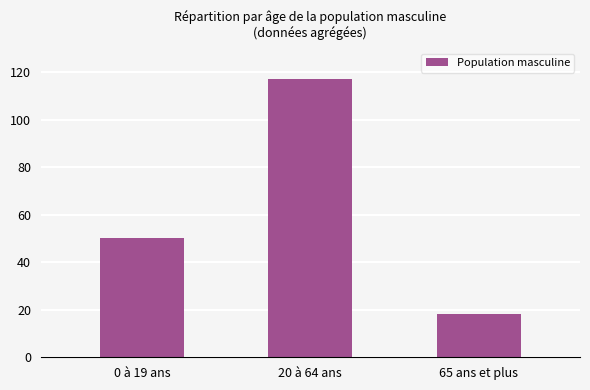

True or false: the data shows 190 at 20 à 64 ans.

False